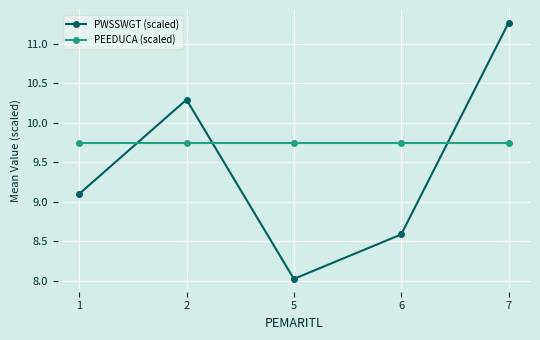

List the series in order of their overall mean, highest first.

PEEDUCA (scaled), PWSSWGT (scaled)